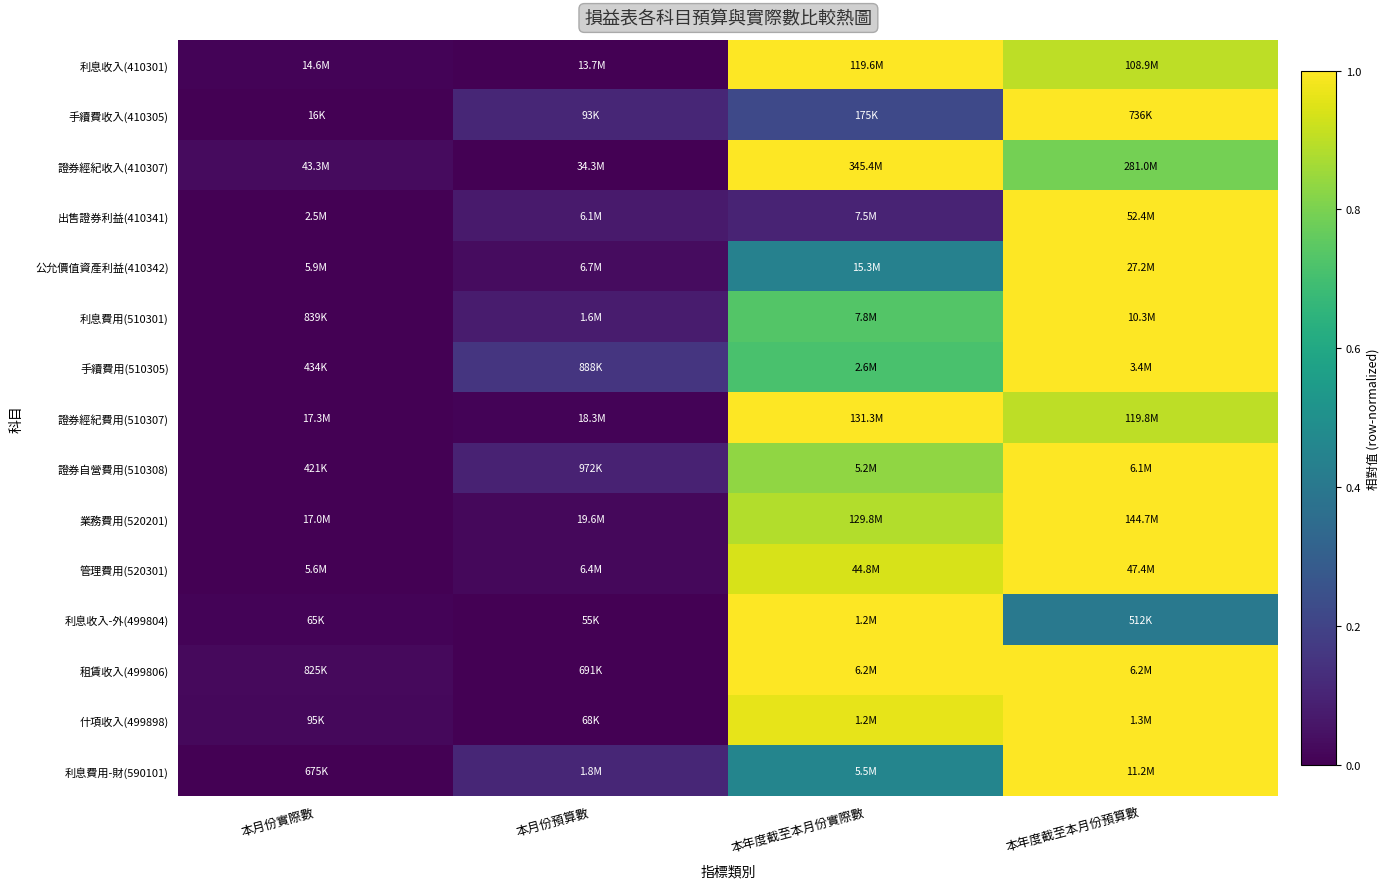

Reading right to left, transcribe all the data shown in this chart.

利息收入(410301): 本年度截至本月份預算數=0.9	本年度截至本月份實際數=1.0	本月份預算數=0.0	本月份實際數=0.0
手續費收入(410305): 本年度截至本月份預算數=1.0	本年度截至本月份實際數=0.2	本月份預算數=0.1	本月份實際數=0.0
證券經紀收入(410307): 本年度截至本月份預算數=0.8	本年度截至本月份實際數=1.0	本月份預算數=0.0	本月份實際數=0.0
出售證券利益(410341): 本年度截至本月份預算數=1.0	本年度截至本月份實際數=0.1	本月份預算數=0.1	本月份實際數=0.0
公允價值資產利益(410342): 本年度截至本月份預算數=1.0	本年度截至本月份實際數=0.4	本月份預算數=0.0	本月份實際數=0.0
利息費用(510301): 本年度截至本月份預算數=1.0	本年度截至本月份實際數=0.7	本月份預算數=0.1	本月份實際數=0.0
手續費用(510305): 本年度截至本月份預算數=1.0	本年度截至本月份實際數=0.7	本月份預算數=0.2	本月份實際數=0.0
證券經紀費用(510307): 本年度截至本月份預算數=0.9	本年度截至本月份實際數=1.0	本月份預算數=0.0	本月份實際數=0.0
證券自營費用(510308): 本年度截至本月份預算數=1.0	本年度截至本月份實際數=0.8	本月份預算數=0.1	本月份實際數=0.0
業務費用(520201): 本年度截至本月份預算數=1.0	本年度截至本月份實際數=0.9	本月份預算數=0.0	本月份實際數=0.0
管理費用(520301): 本年度截至本月份預算數=1.0	本年度截至本月份實際數=0.9	本月份預算數=0.0	本月份實際數=0.0
利息收入-外(499804): 本年度截至本月份預算數=0.4	本年度截至本月份實際數=1.0	本月份預算數=0.0	本月份實際數=0.0
租賃收入(499806): 本年度截至本月份預算數=1.0	本年度截至本月份實際數=1.0	本月份預算數=0.0	本月份實際數=0.0
什項收入(499898): 本年度截至本月份預算數=1.0	本年度截至本月份實際數=1.0	本月份預算數=0.0	本月份實際數=0.0
利息費用-財(590101): 本年度截至本月份預算數=1.0	本年度截至本月份實際數=0.5	本月份預算數=0.1	本月份實際數=0.0